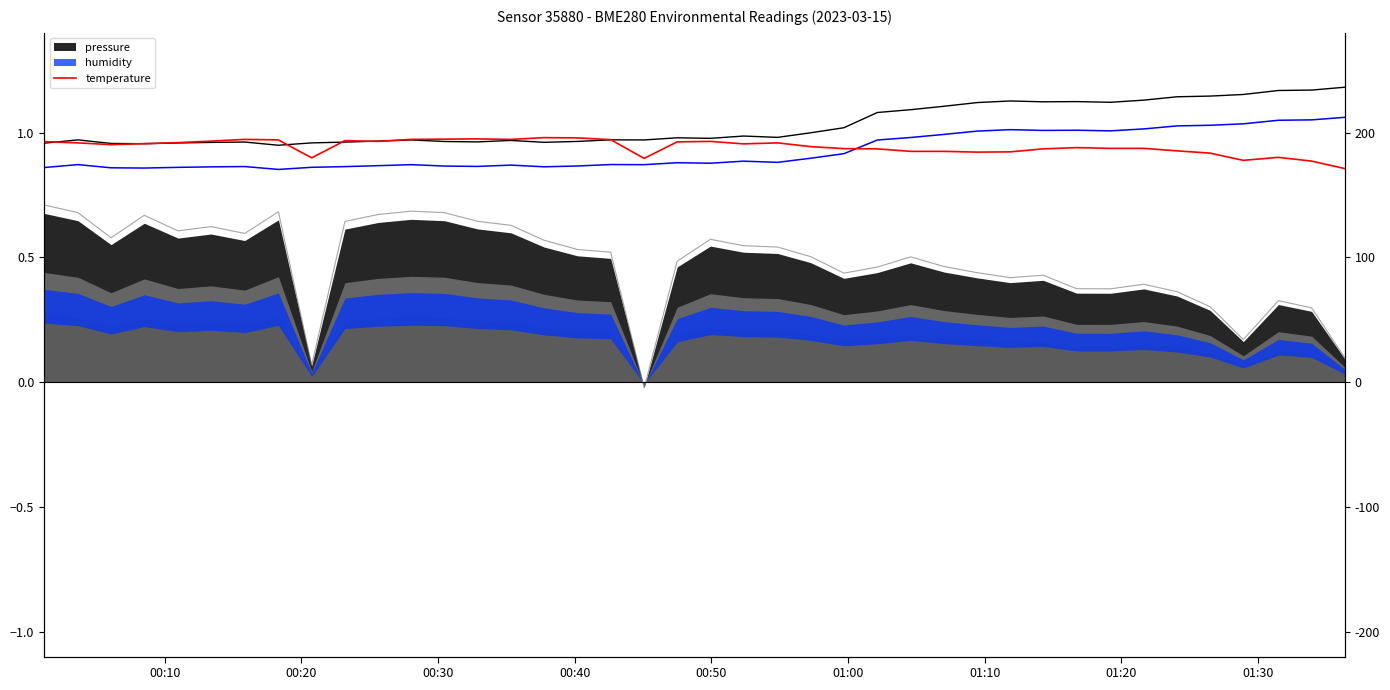

What is the difference between the maximum and second lowest values?

0.1